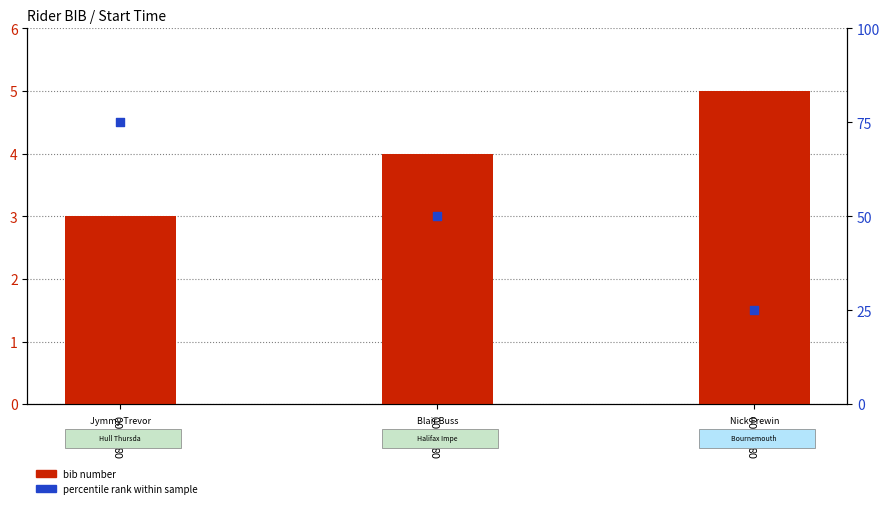

Which series has the largest total across all categories?

percentile rank